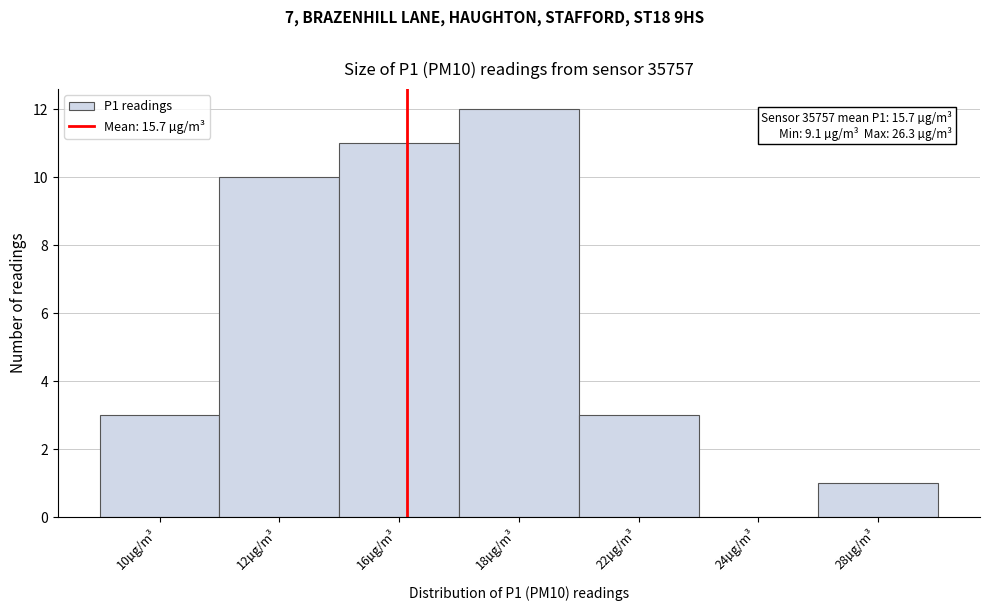

Reading right to left, list all the values displayed in this chart.

28µg/m³=1	24µg/m³=0	22µg/m³=3	18µg/m³=12	16µg/m³=11	12µg/m³=10	10µg/m³=3